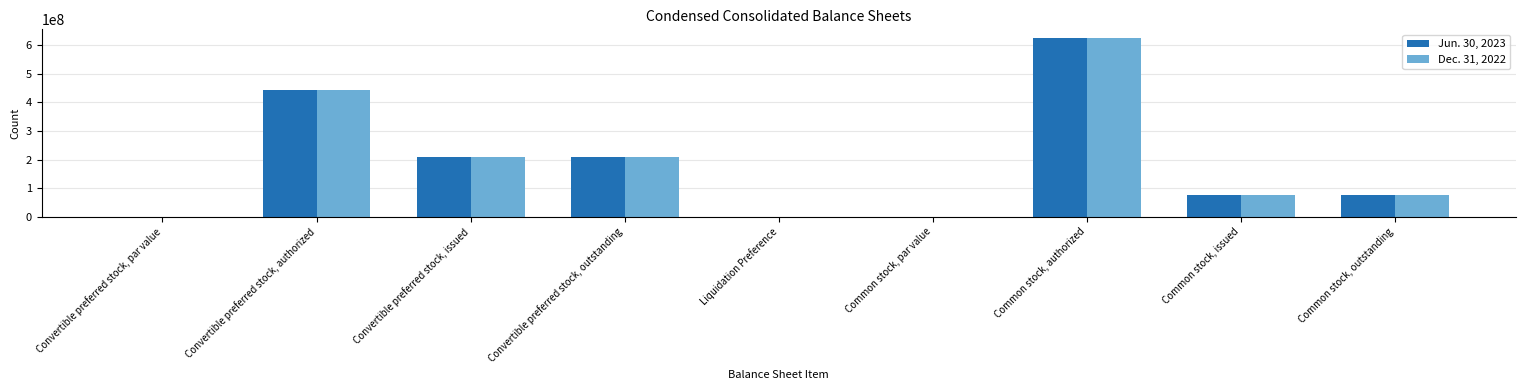

At which category is the sum across all series the highest?

Common stock, authorized